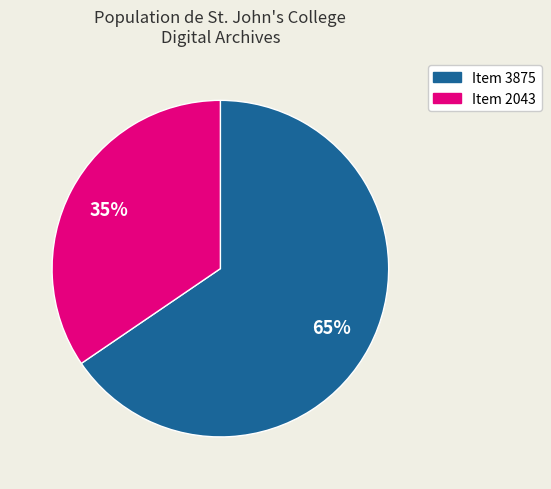

Rank the categories by value from highest to lowest.

Item 3875, Item 2043